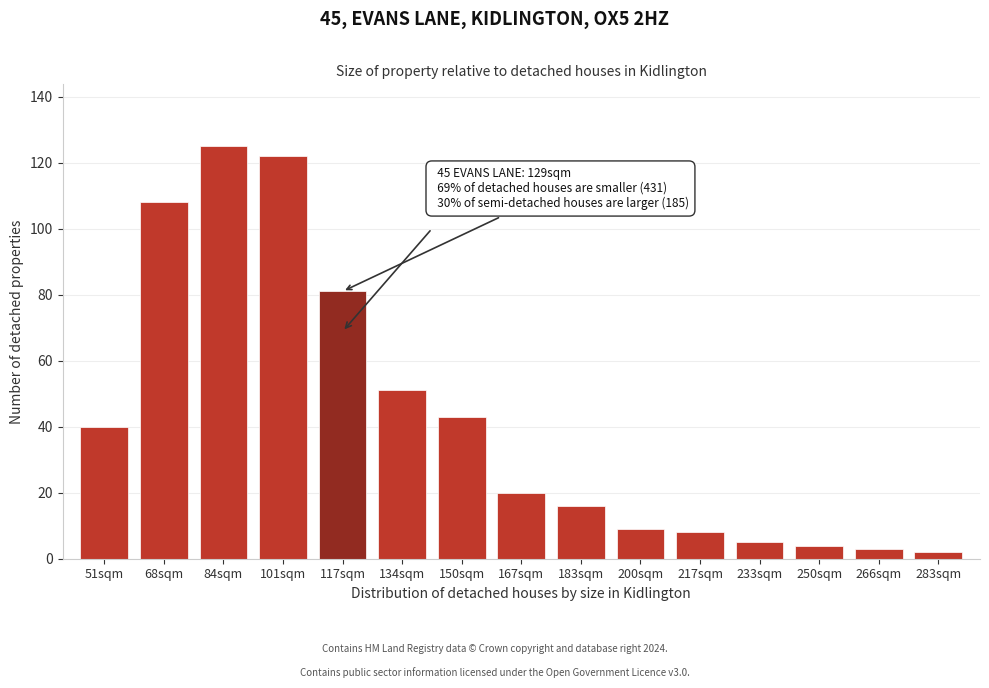

Reading right to left, extract all data points from this chart.

2	3	4	5	8	9	16	20	43	51	81	122	125	108	40